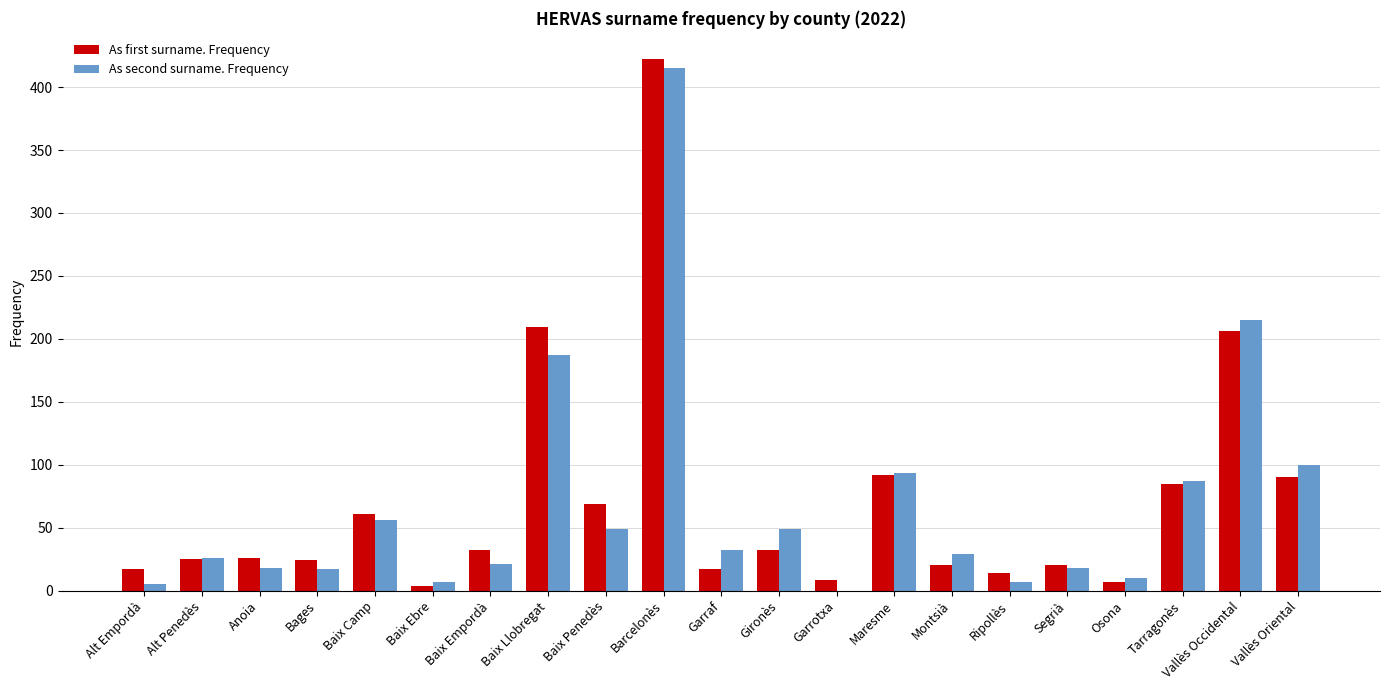

What is the sum of all As first surname. Frequency values?

1480